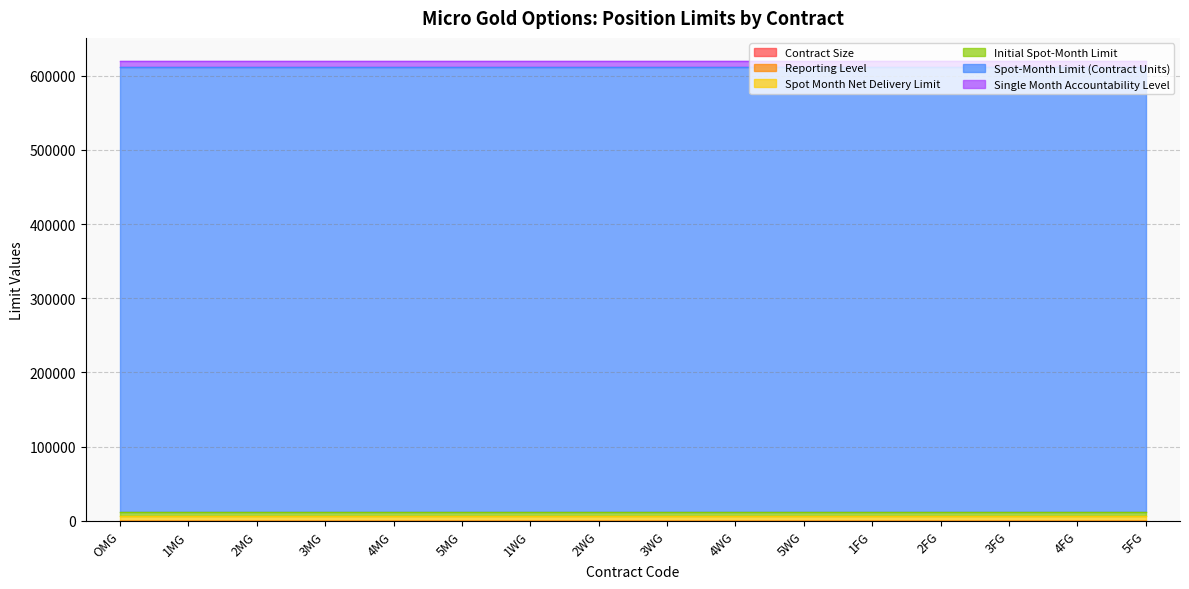

What is the approximate value of Spot Month Net Delivery Limit at 4FG?

6000